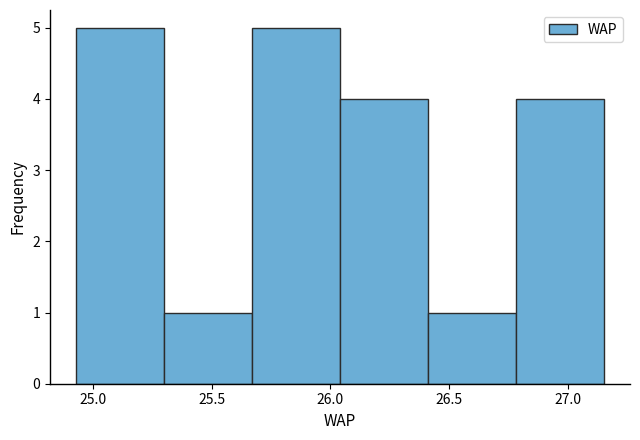

Reading left to right, list every bar in this chart as the range it spans on the x-axis followed by its height. Neither the bar edges nor the heights are printed on the chart, so give them approximately, as read against the axes.

24.95 to 25.30: 5
25.30 to 25.65: 1
25.65 to 26.05: 5
26.05 to 26.40: 4
26.40 to 26.80: 1
26.80 to 27.15: 4